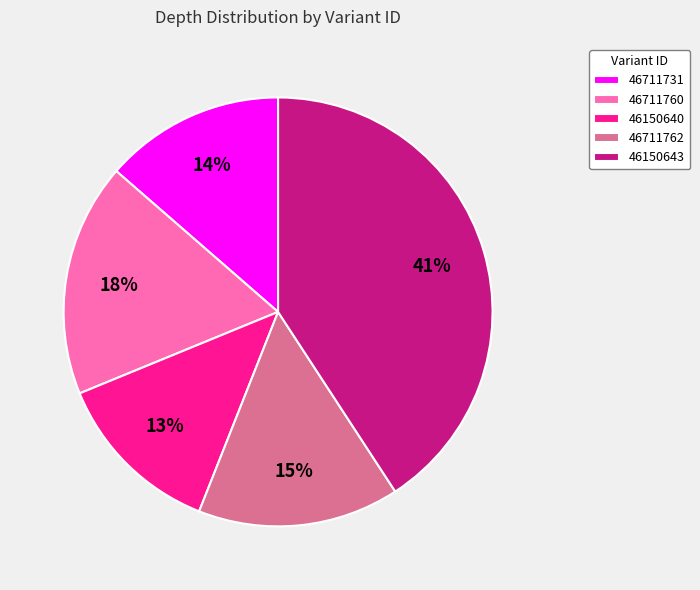

Combined, do 46150643 and 46711731 account for over 50%?

Yes